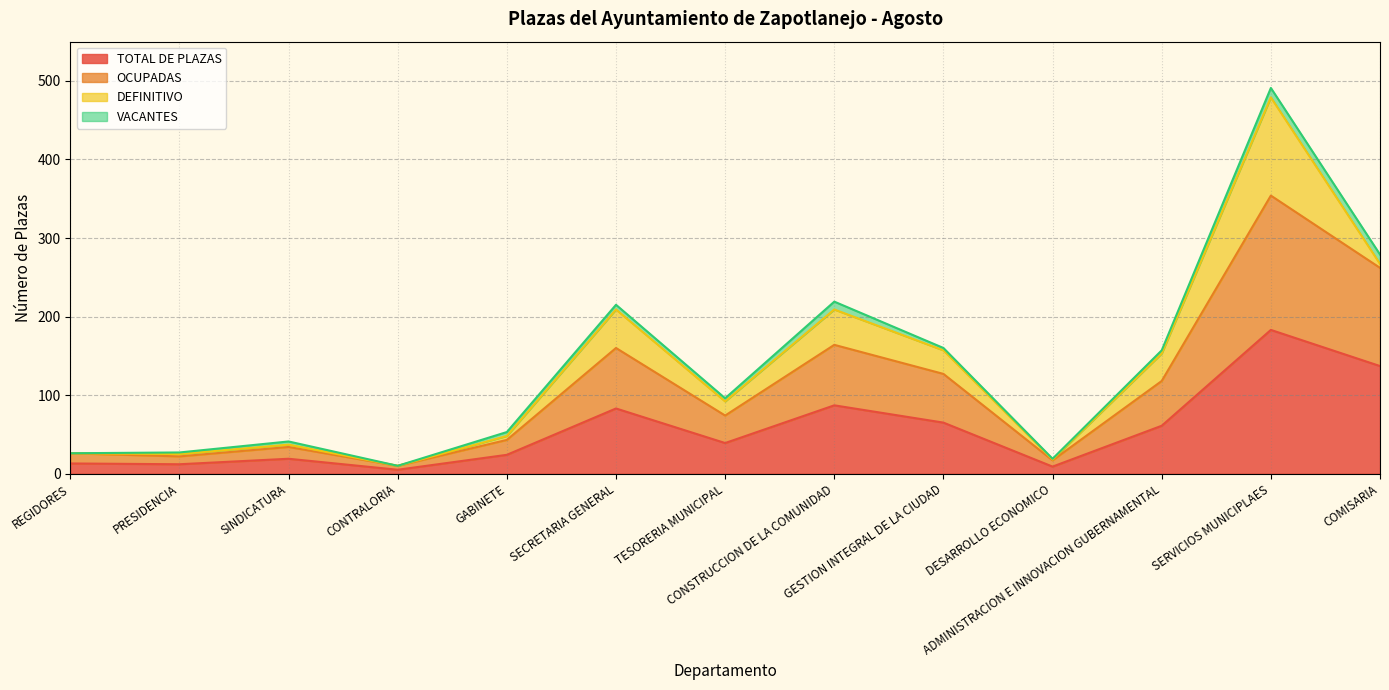

How many values in the TOTAL DE PLAZAS series are below 39?

6